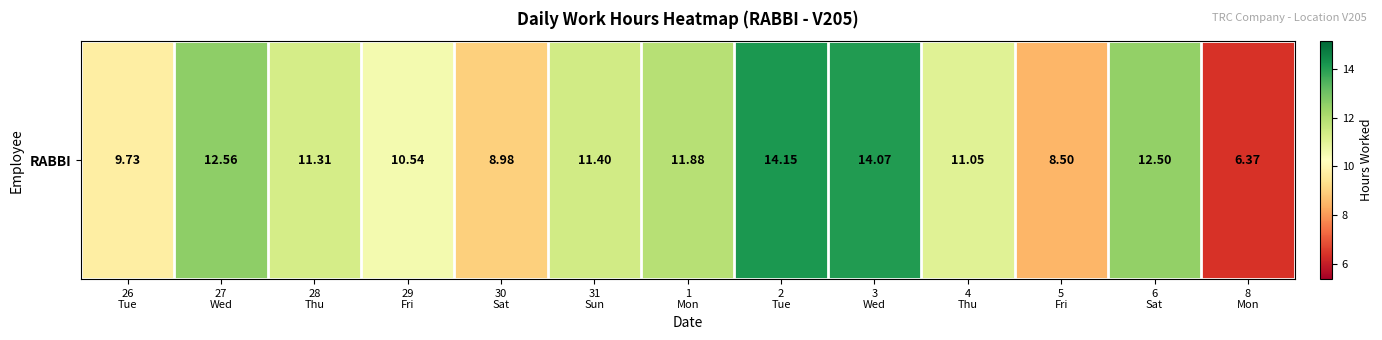

List the labels in order of value, largest first.

2
Tue, 3
Wed, 27
Wed, 6
Sat, 1
Mon, 31
Sun, 28
Thu, 4
Thu, 29
Fri, 26
Tue, 30
Sat, 5
Fri, 8
Mon